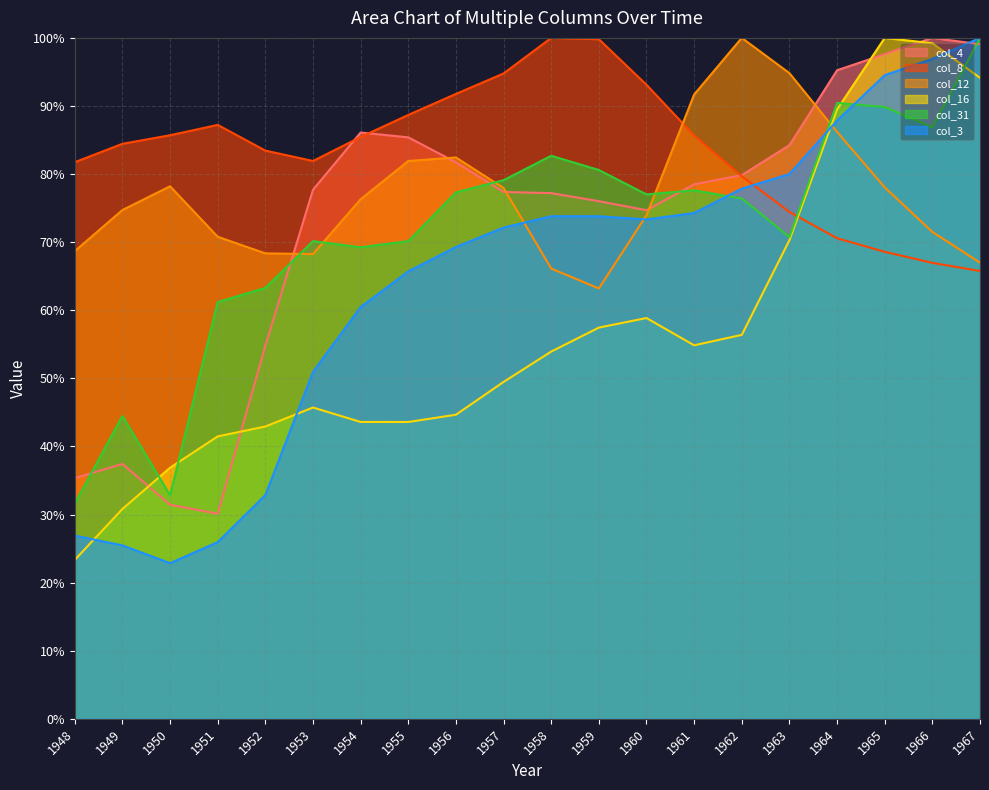

What are all the series names shown in the legend?

col_4, col_8, col_12, col_16, col_31, col_3